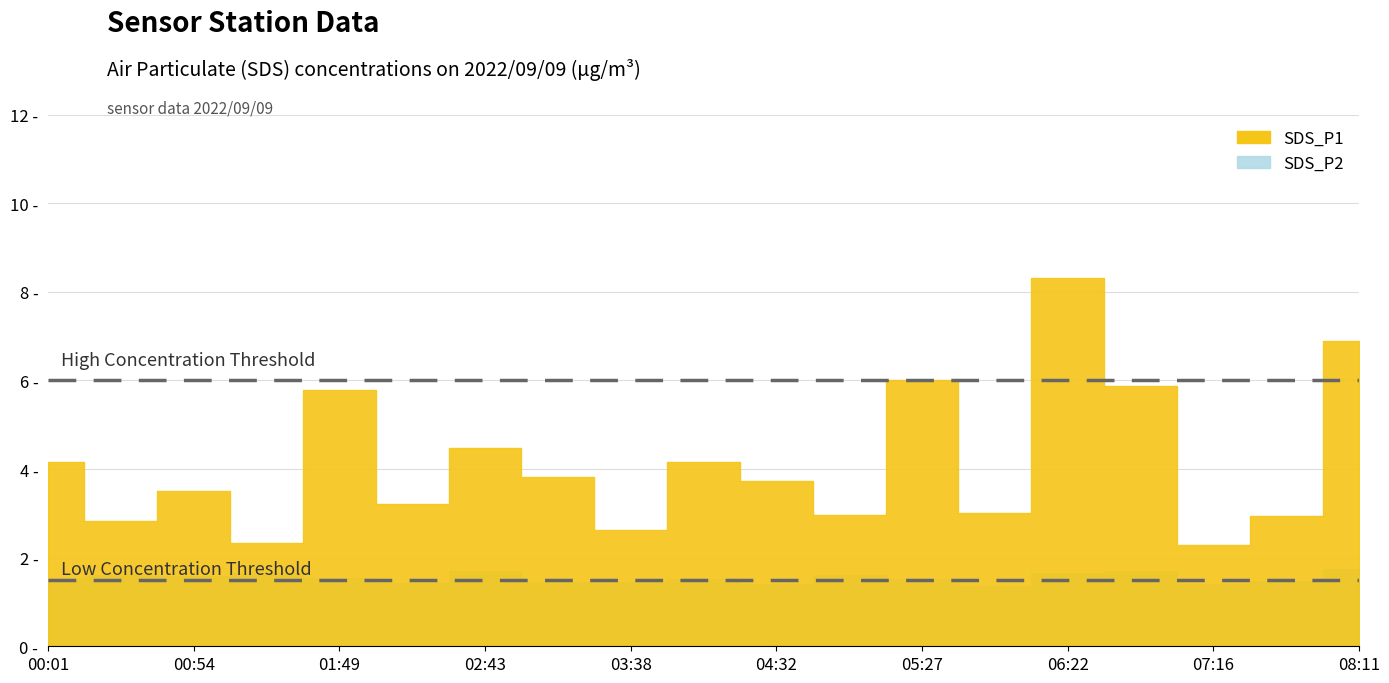

Which series has the widest spread of values?

SDS_P1